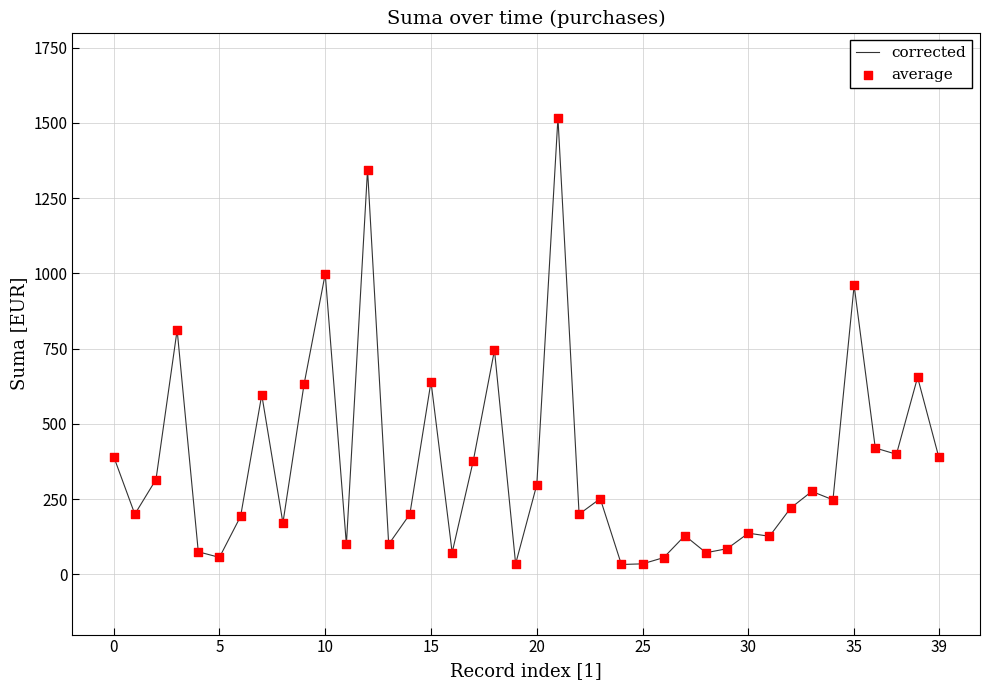

What is the maximum value shown in the chart?

1517.0